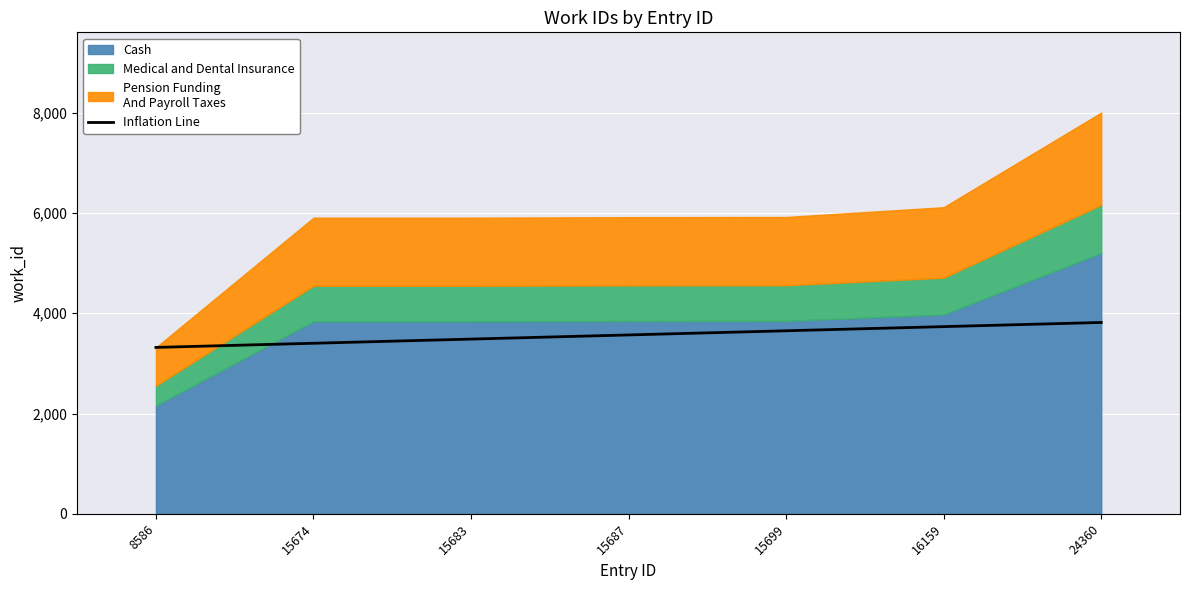

At which label is the value closest to 3567?

15687